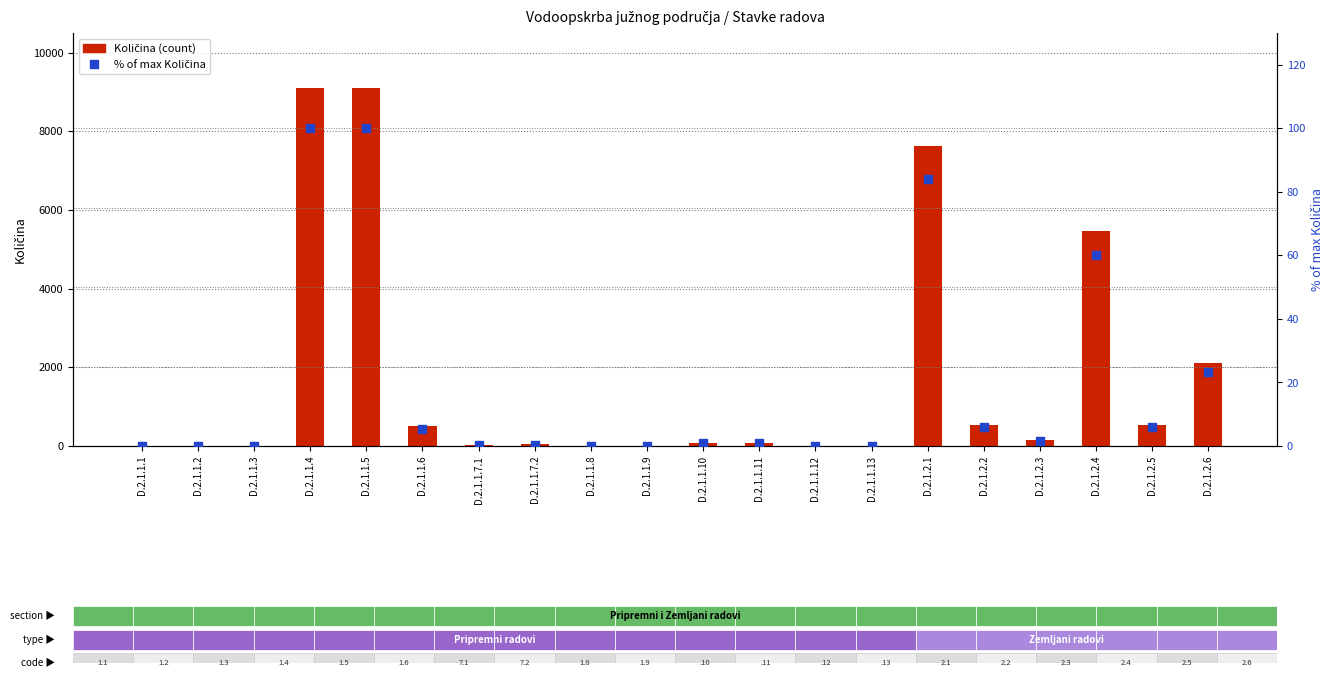

What is the total value across all series at D.2.1.1.13?

1.0